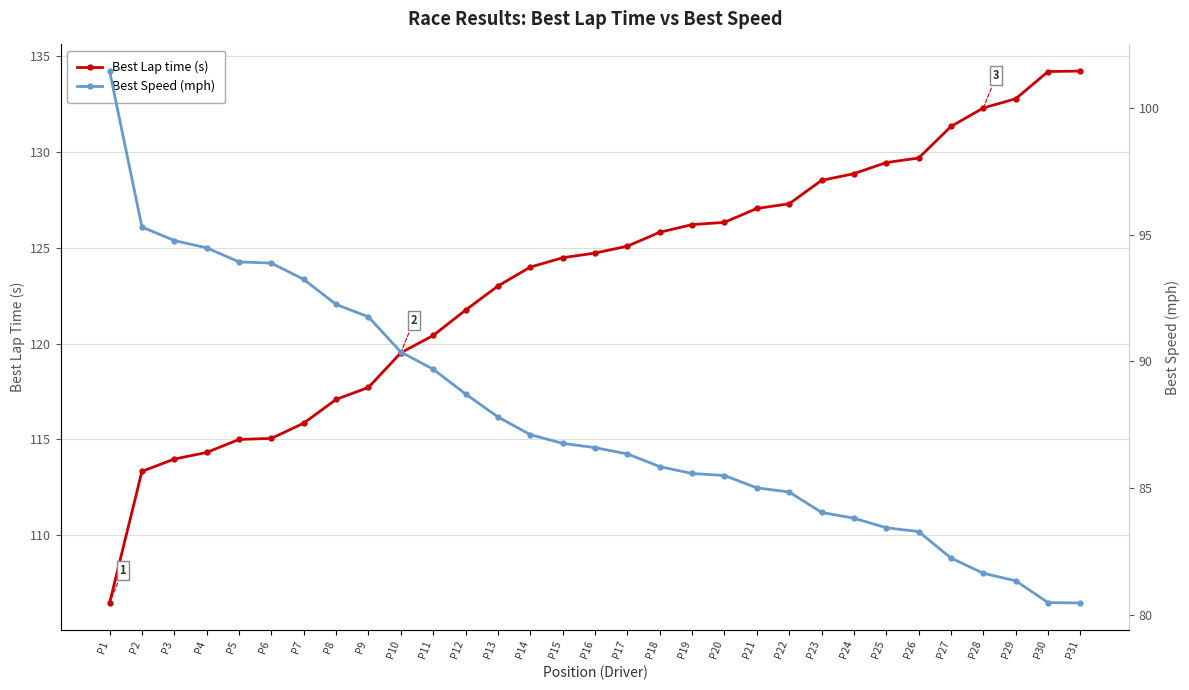

What is the value of the Best Speed (mph) point at the 18th from the left?

85.8